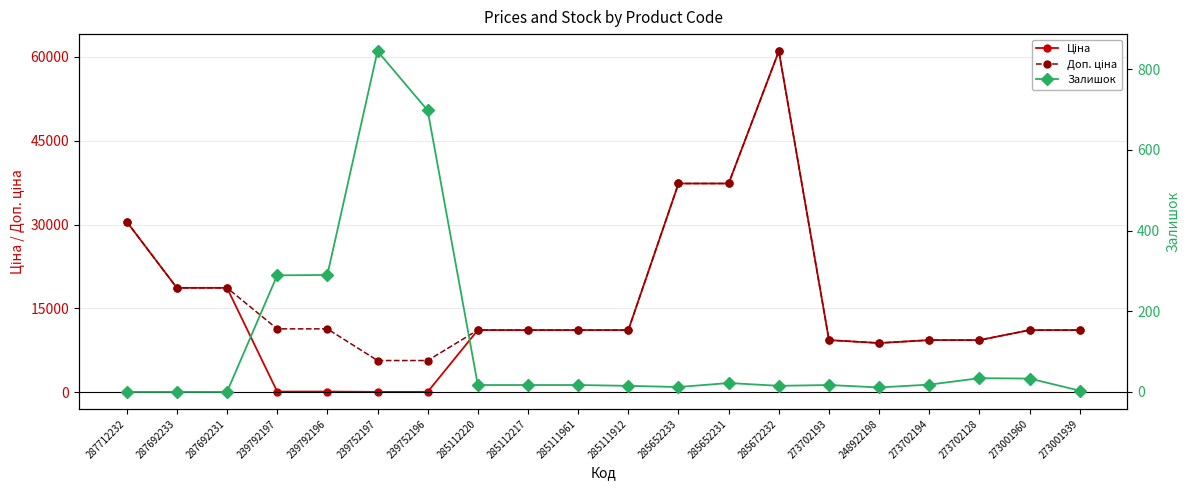

Which series has the largest total across all categories?

Доп. ціна